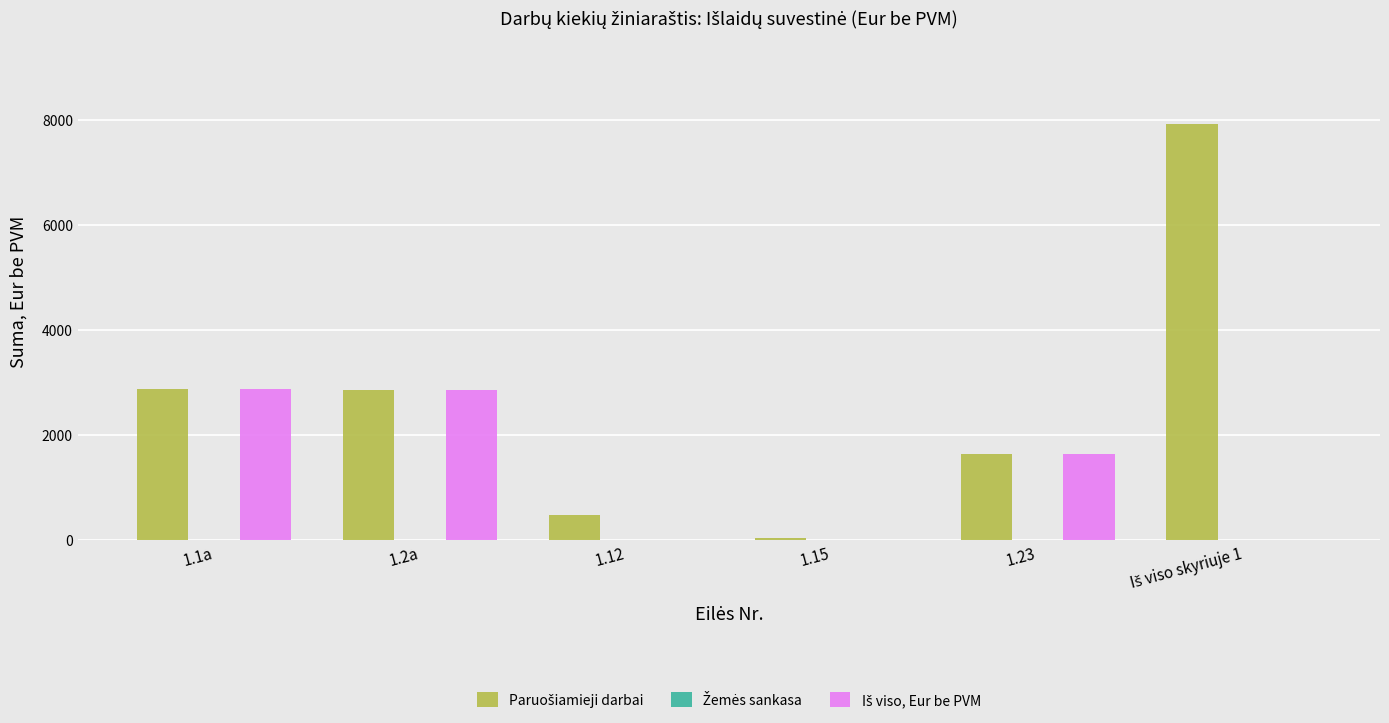

What value does the Paruošiamieji darbai series have at 1.2a?

2865.7